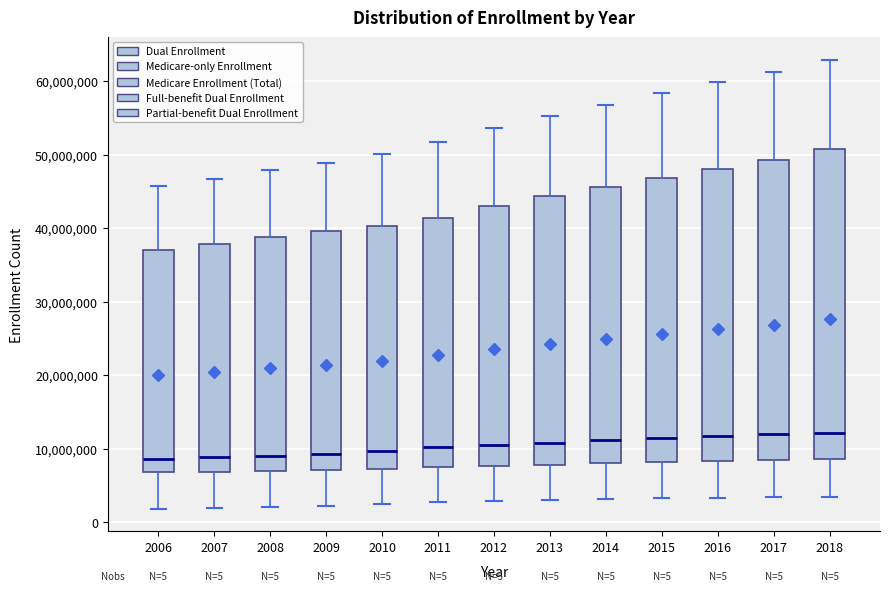

Which box is the tallest, from its lower edge to its upper edge?

2018